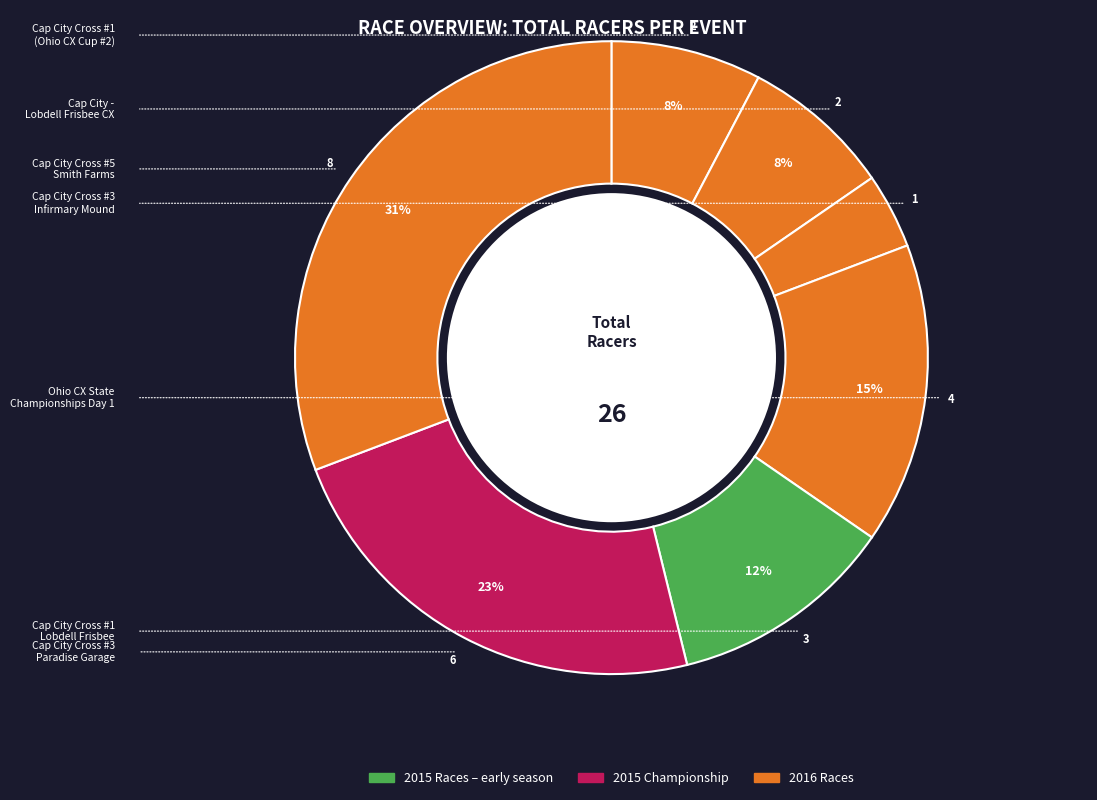

Count the number of slices in the pie.

7